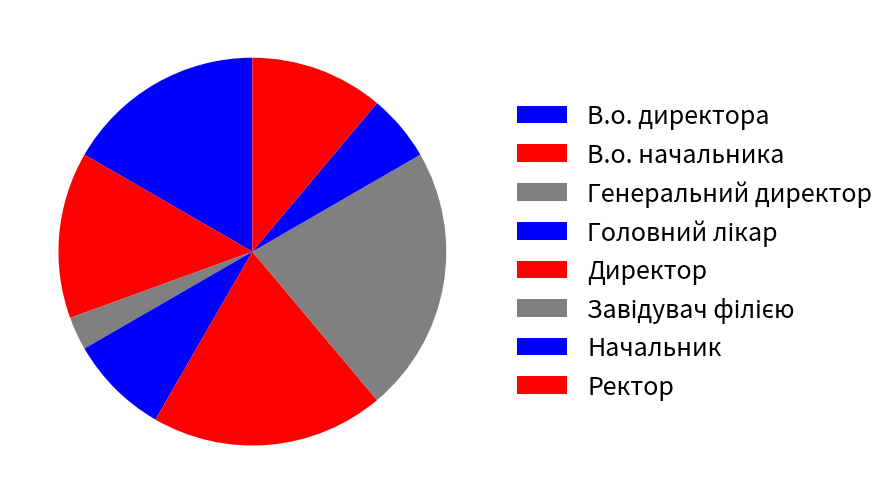

Is Директор the majority of the pie?

No